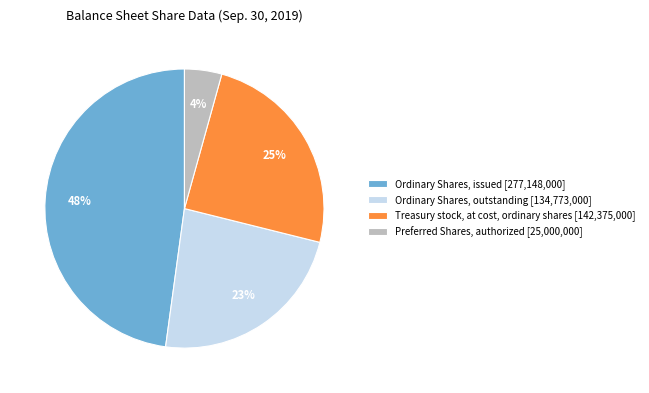

To the nearest percent, what is the combined percentage of Ordinary Shares, outstanding and Ordinary Shares, issued?

71%